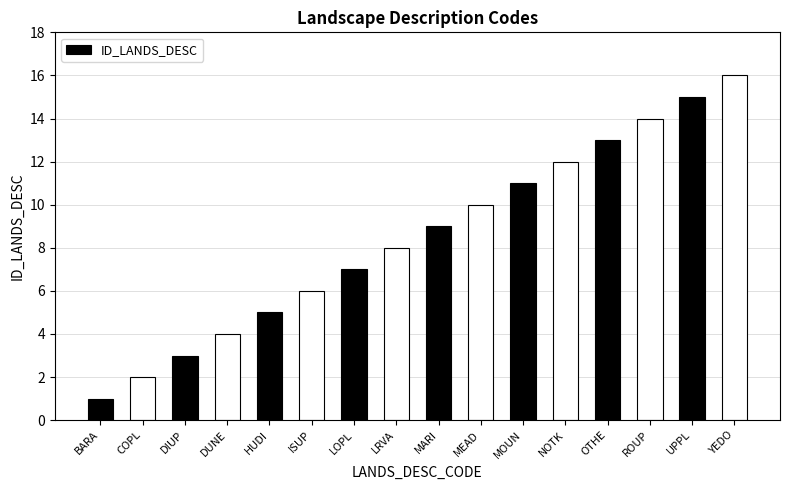

What is the smallest value displayed?

1